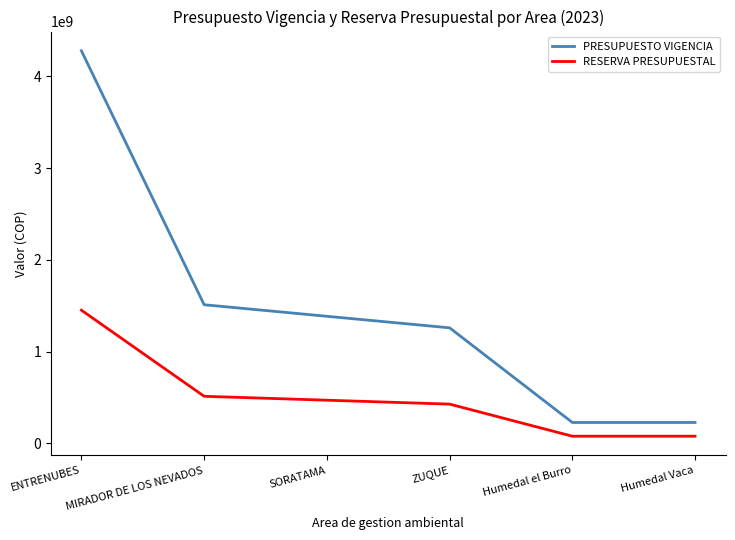

The value of PRESUPUESTO VIGENCIA at MIRADOR DE LOS NEVADOS is 1510451280.0. True or false?

True